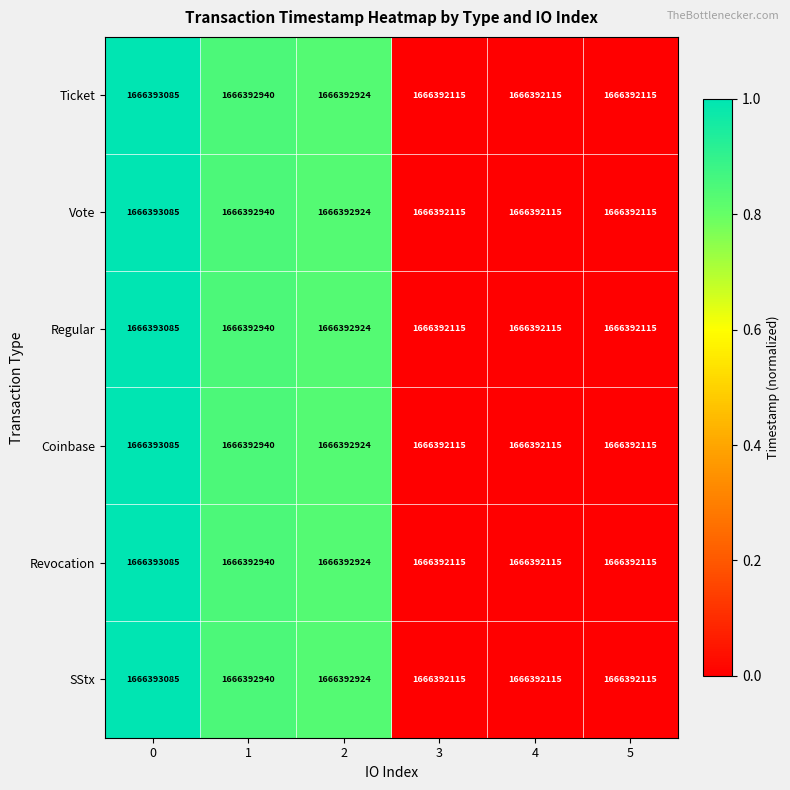

At how many categories does at least one series exceed 0?

3